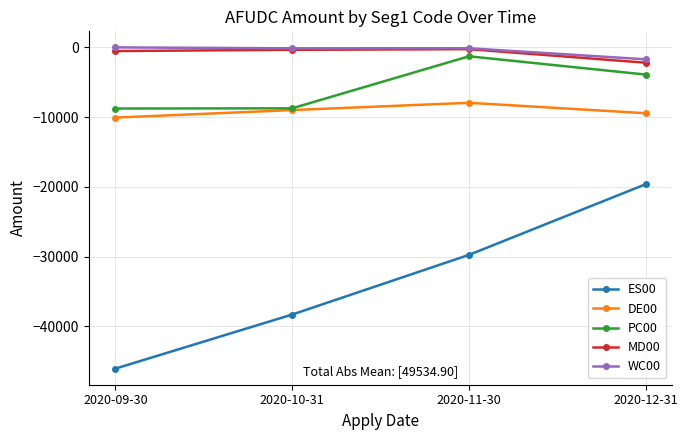

What is the minimum value shown in the chart?

-46068.3